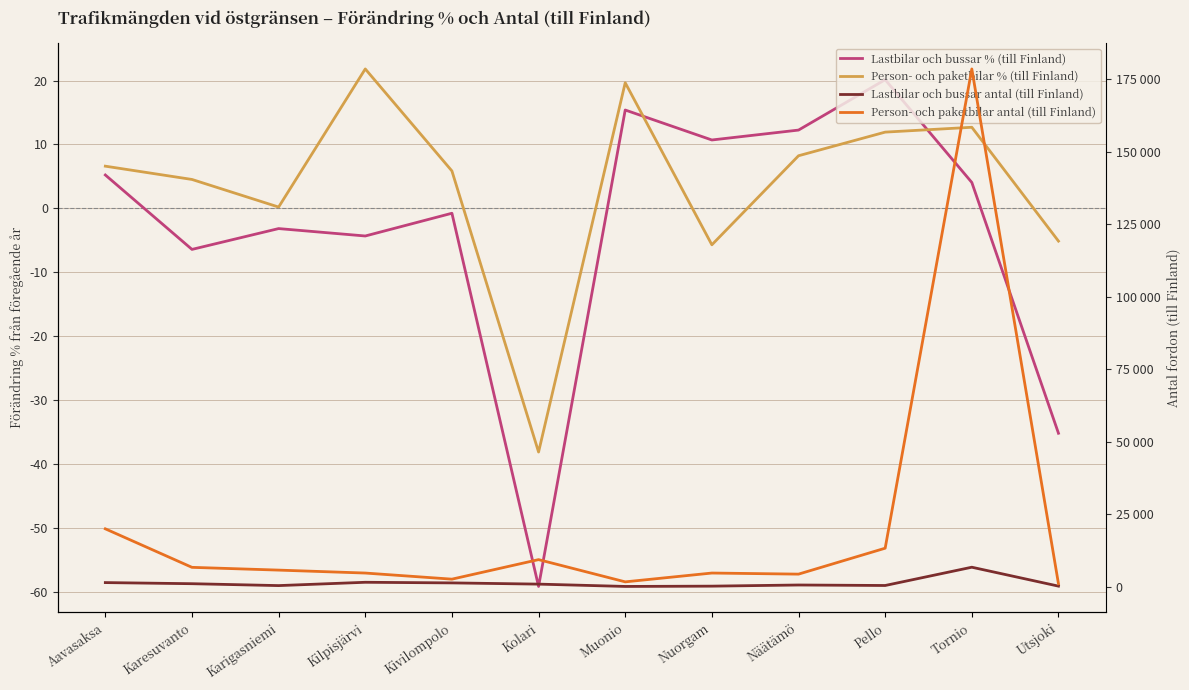

The Lastbilar och bussar % (till Finland) series shows -48.2 at Utsjoki. True or false?

False